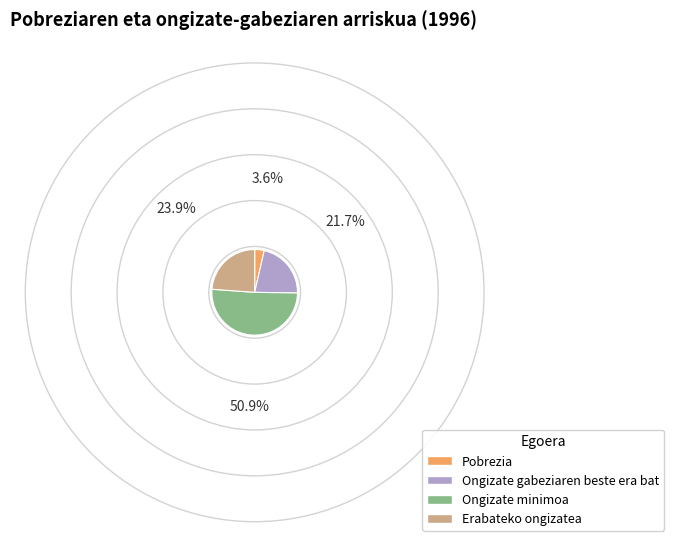

Which category accounts for the majority?

Ongizate minimoa